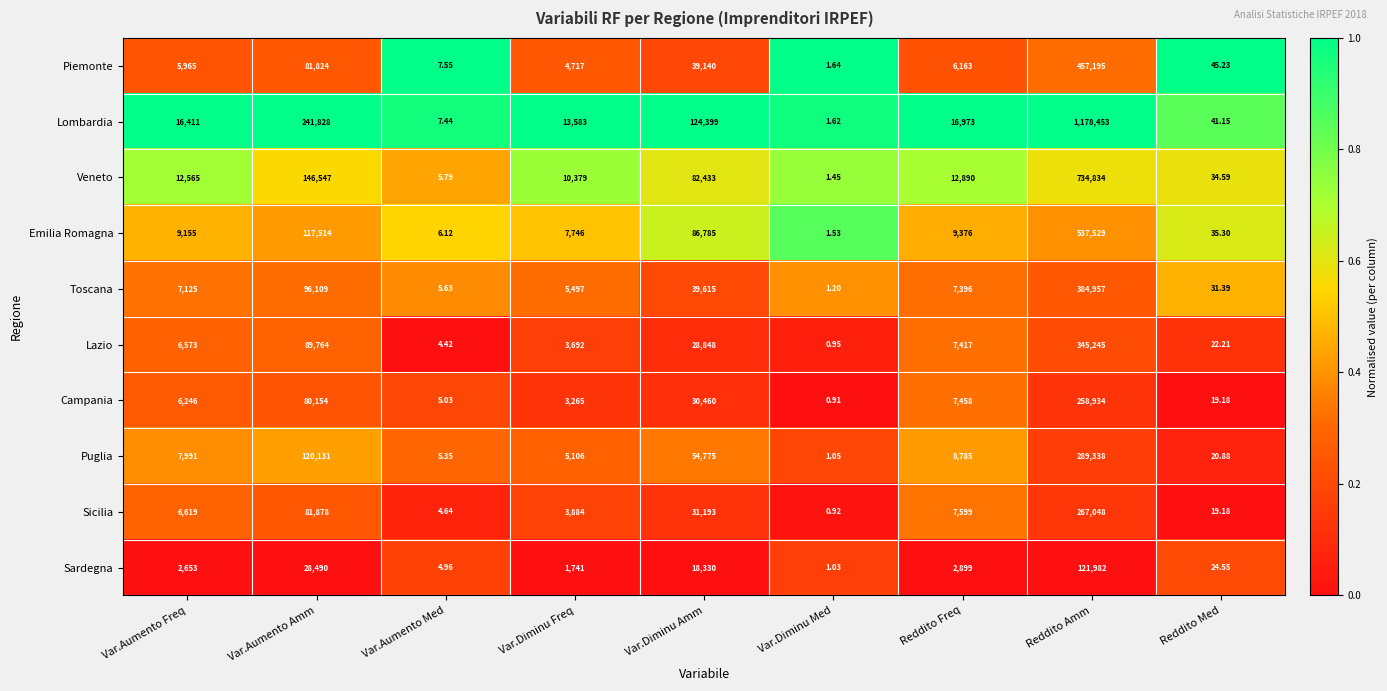

Which series has the widest spread of values?

Lombardia